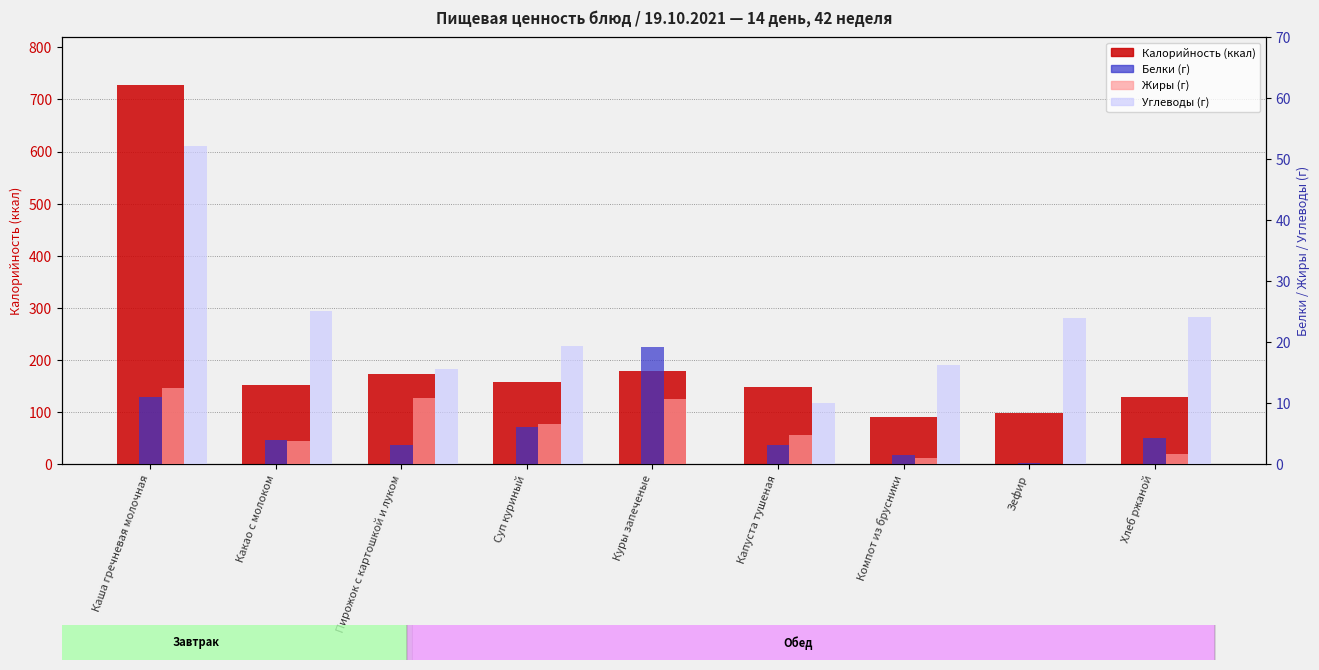

At which label does Калорийность (ккал) reach its peak?

Каша гречневая молочная